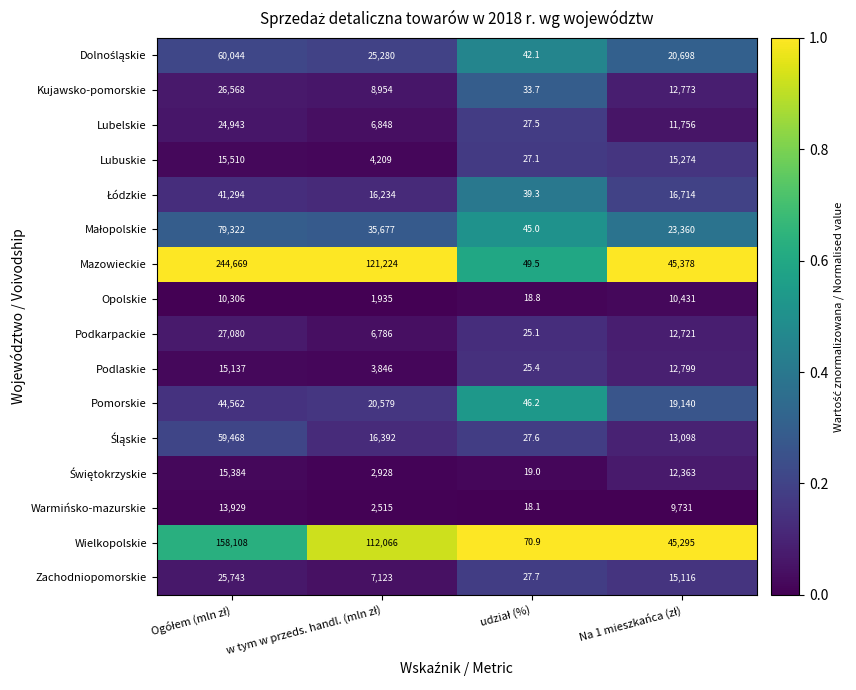

What is the maximum value for Zachodniopomorskie?

25743.0